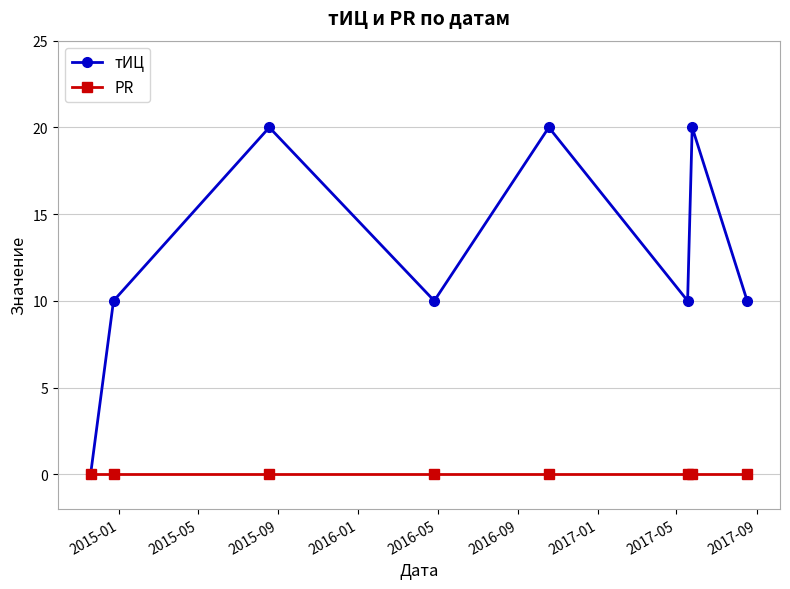

What is the value of the тИЦ point at the 3rd from the left?

20